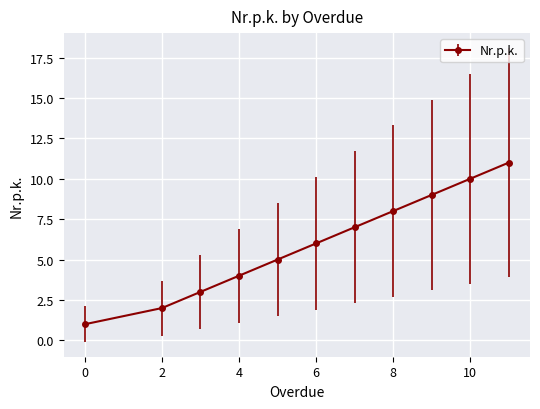

Reading left to right, list all the values displayed in this chart.

1	2	3	4	5	6	7	8	9	10	11